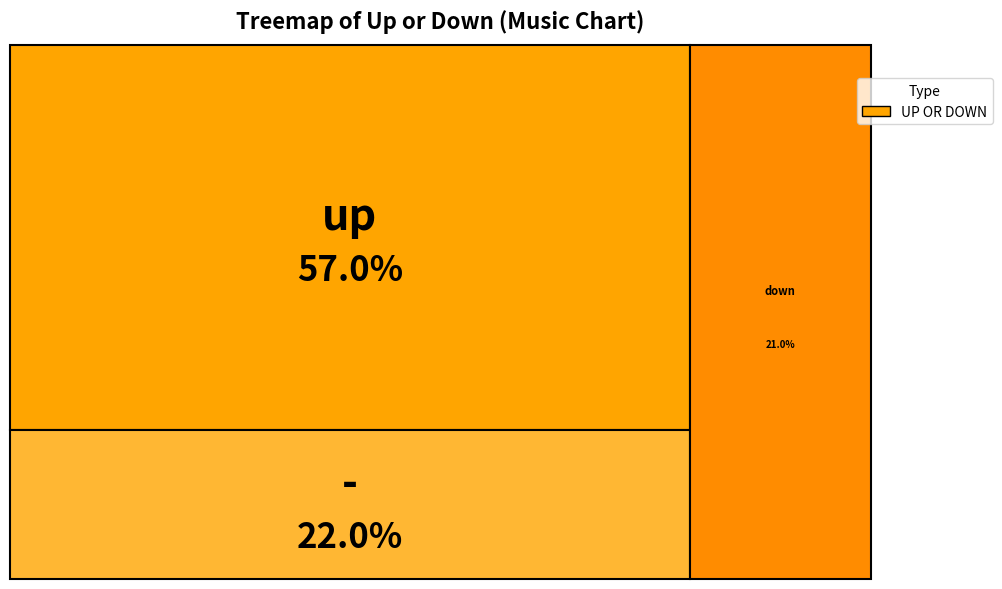

The down slice represents 11% of the pie. True or false?

False